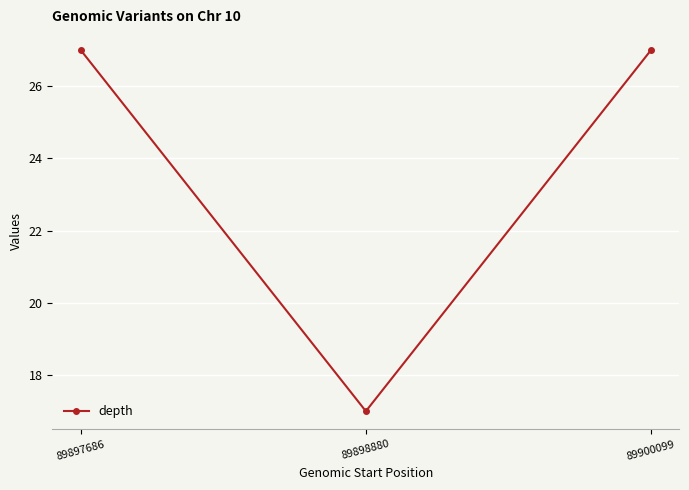

What is the average value?

24